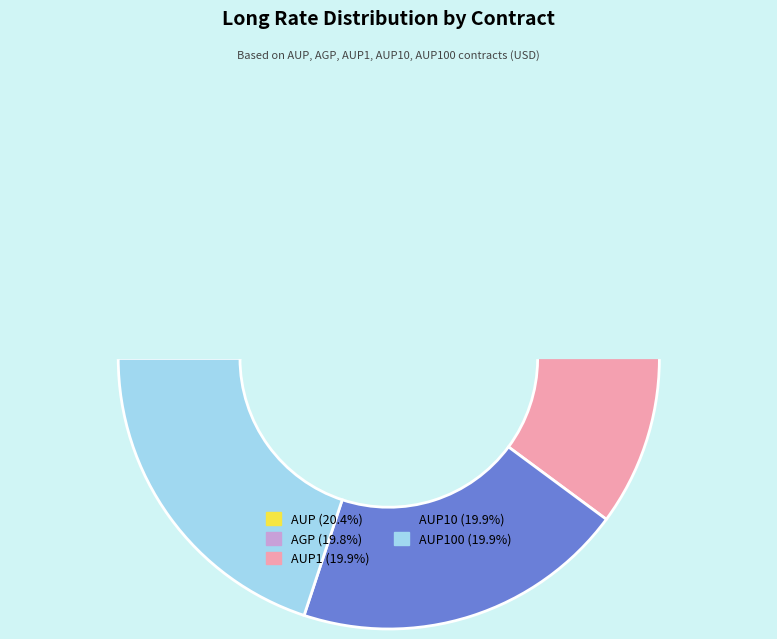

What percentage is the AUP slice, to the nearest percent?

20%